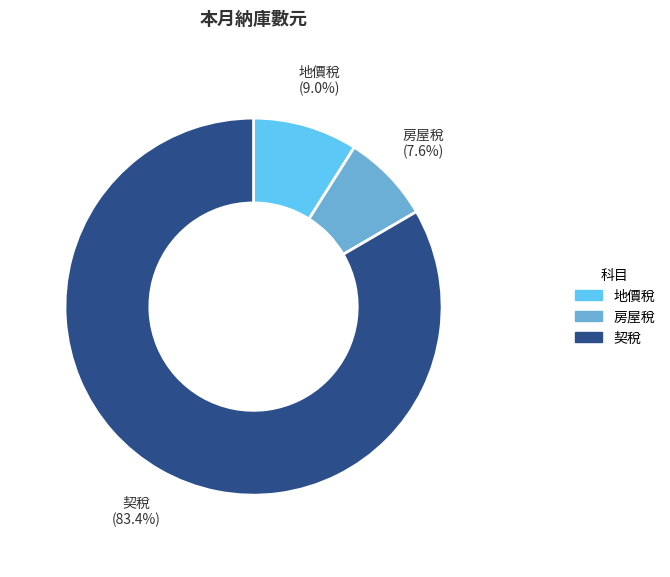

Which slice is the largest?

契稅